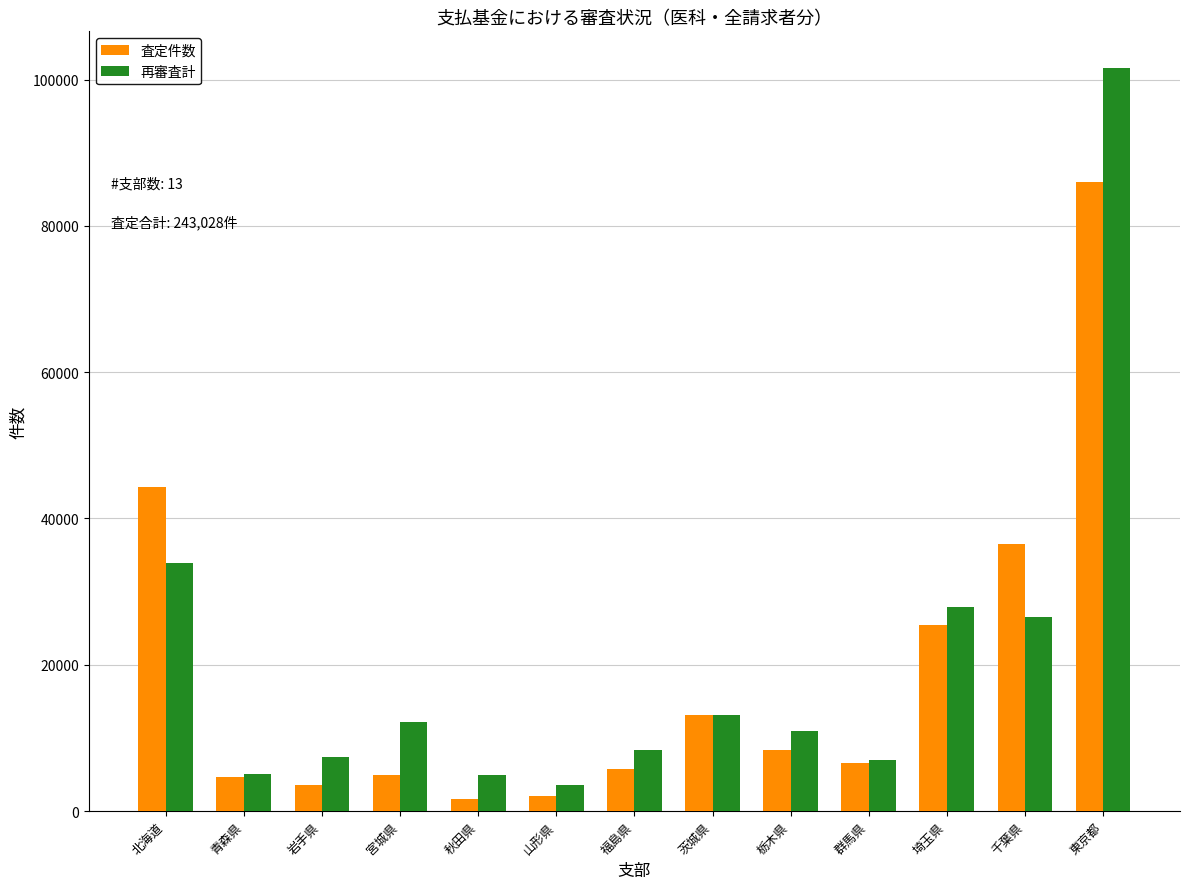

At which label is 再審査計 closest to 52558?

北海道